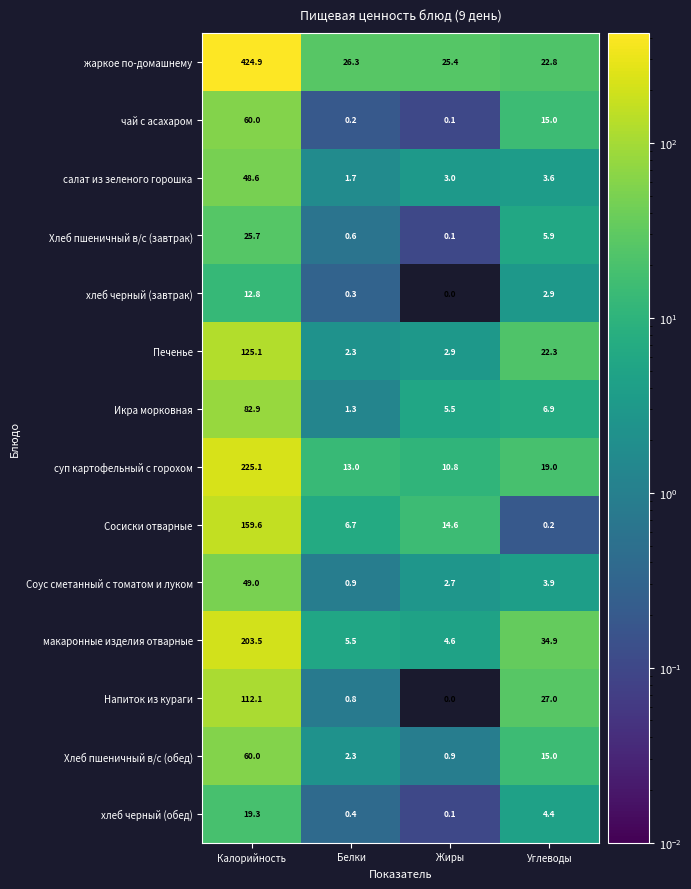

At which category is the sum across all series the highest?

Калорийность